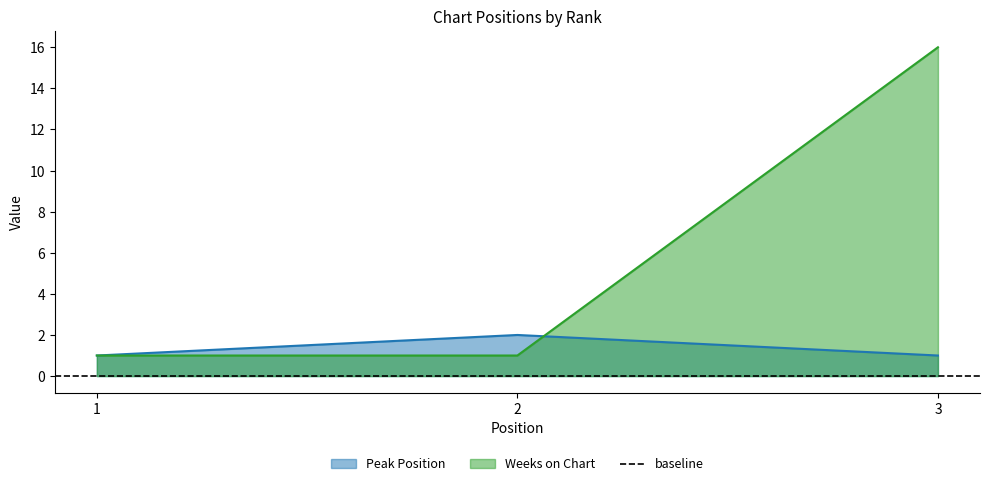

At which category is the sum across all series the highest?

3